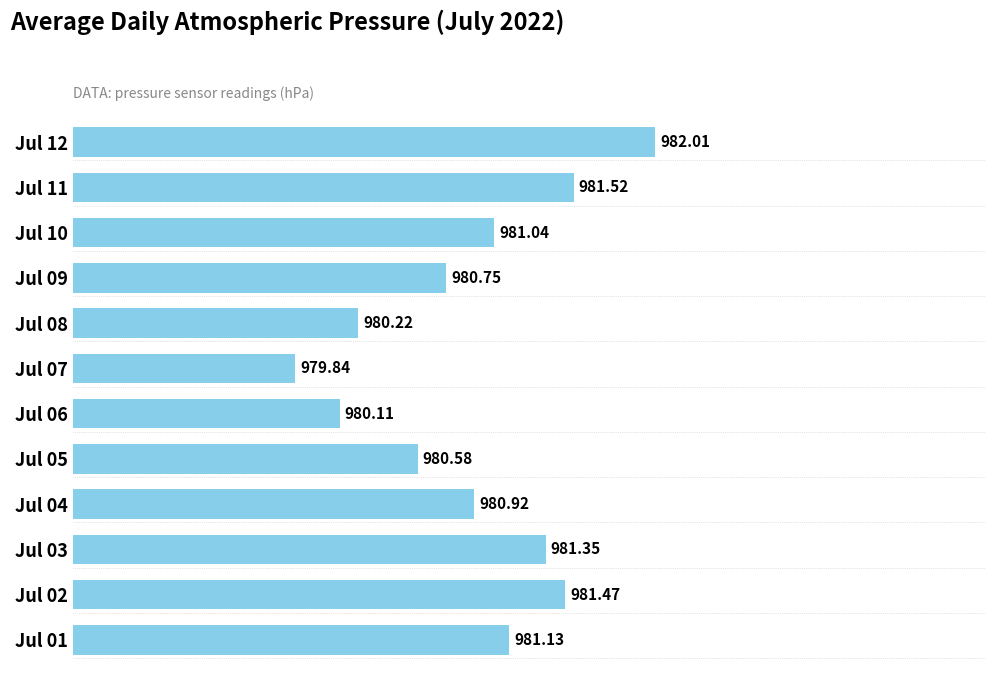

What is the ratio of the value at Jul 11 to the value at Jul 12?

1.0